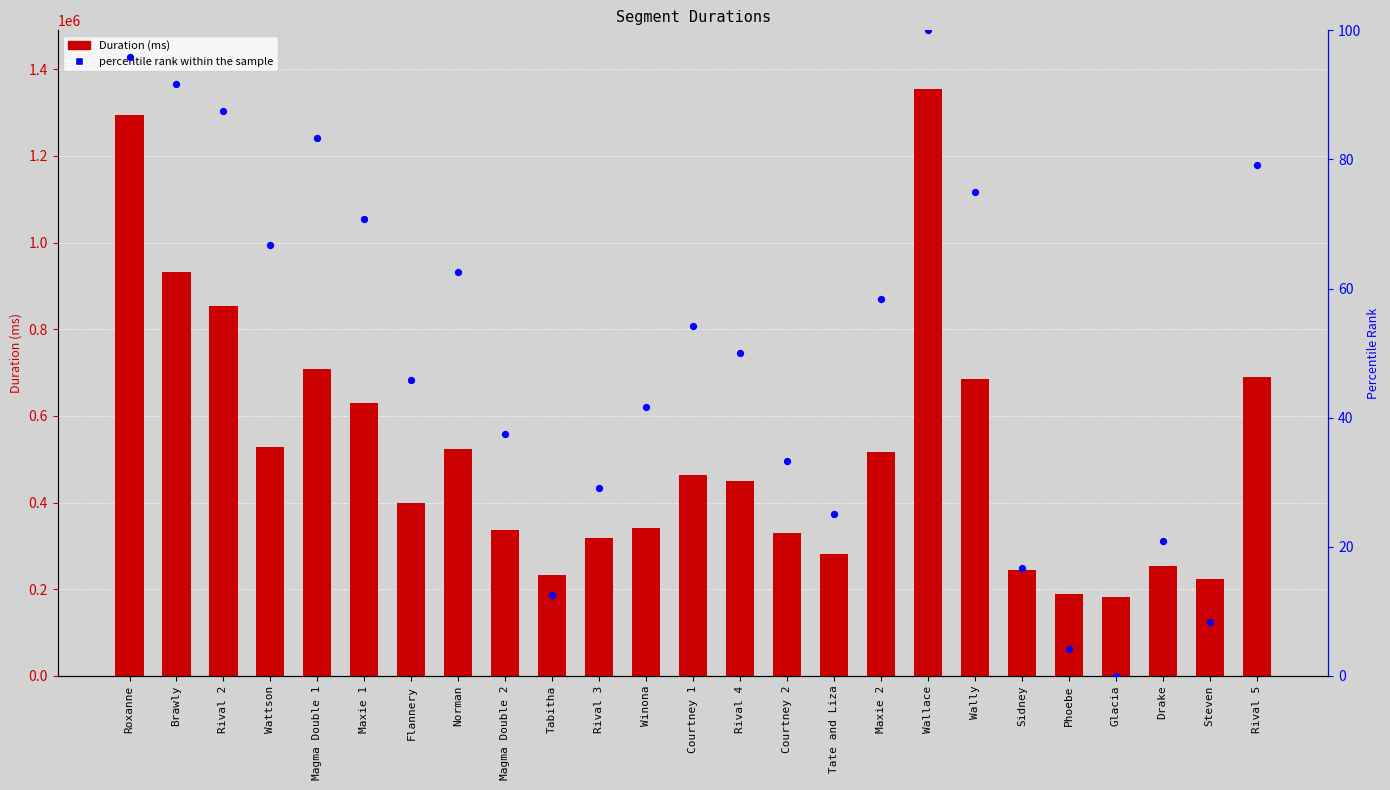

Which series has the widest spread of Y values?

Attempt #6's Duration (ms)